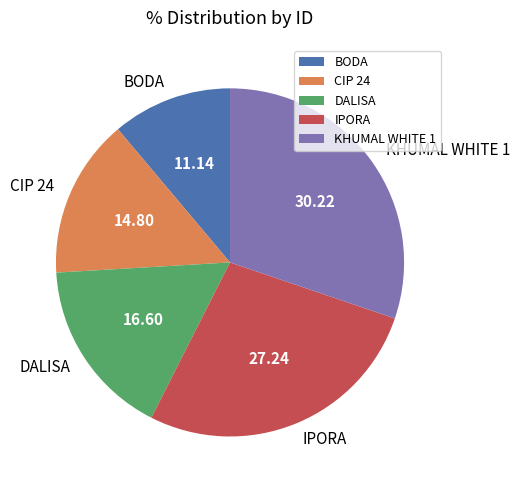

Rank the categories by value from lowest to highest.

BODA, CIP 24, DALISA, IPORA, KHUMAL WHITE 1